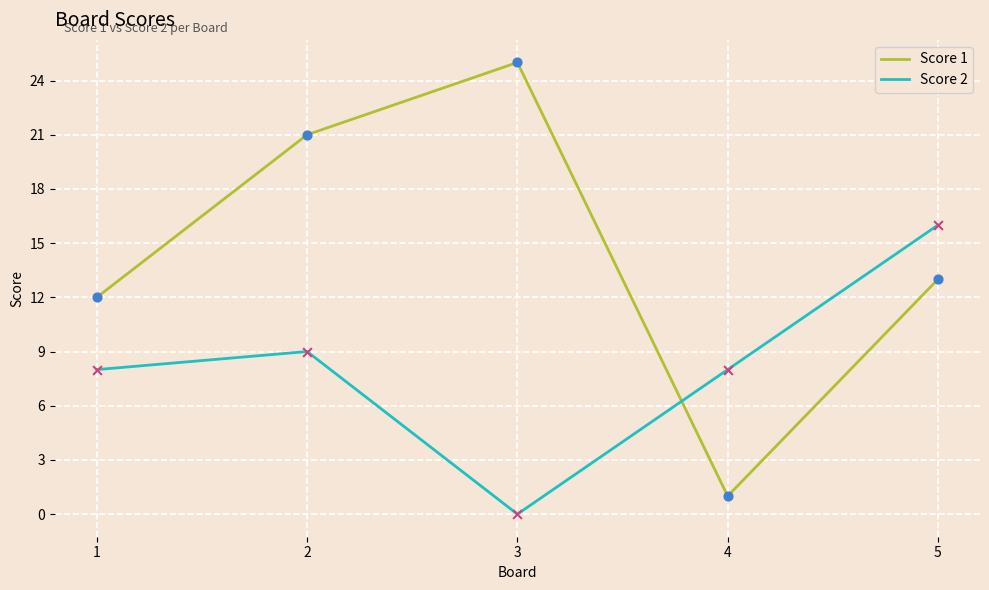

What is the spread (max minus min) of values at 3?

25